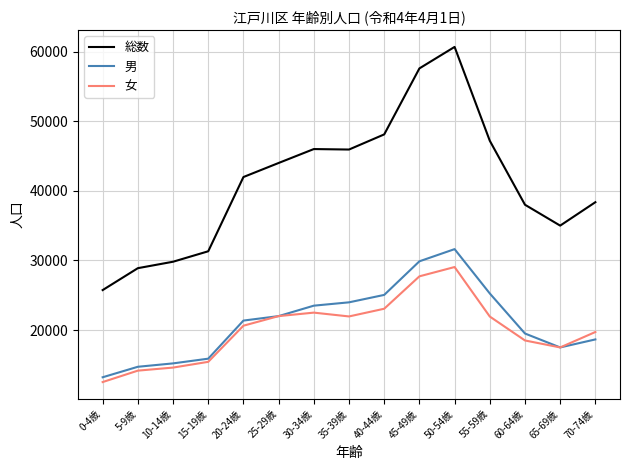

What is the lowest value of the 総数 series?

25739